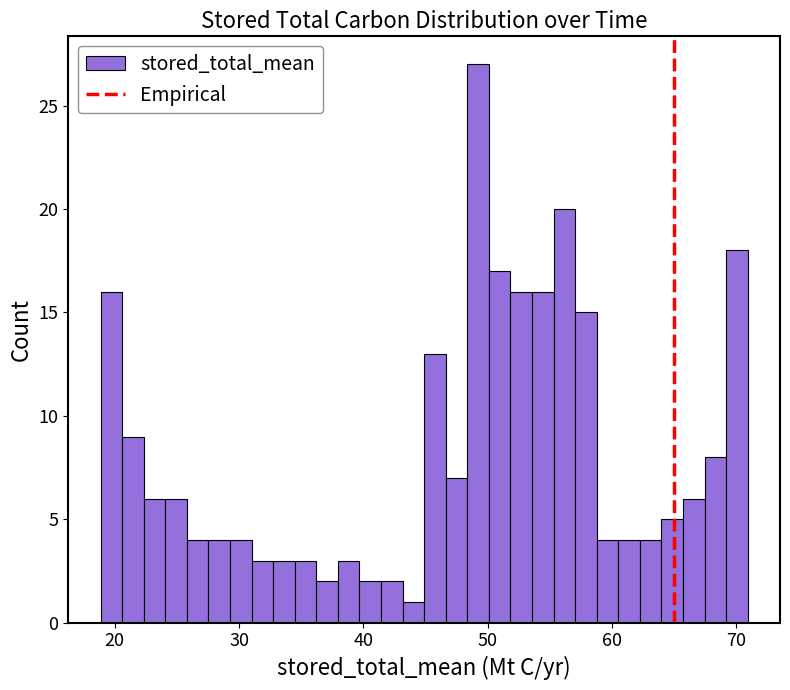

Read against the x-axis, roughly where is the centre of the tallest bar?

49